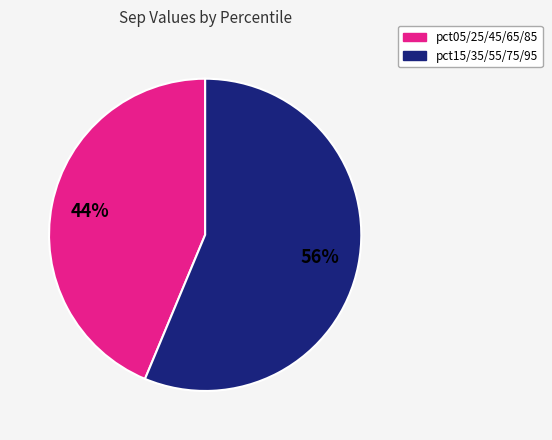

How many slices are in this pie chart?

2